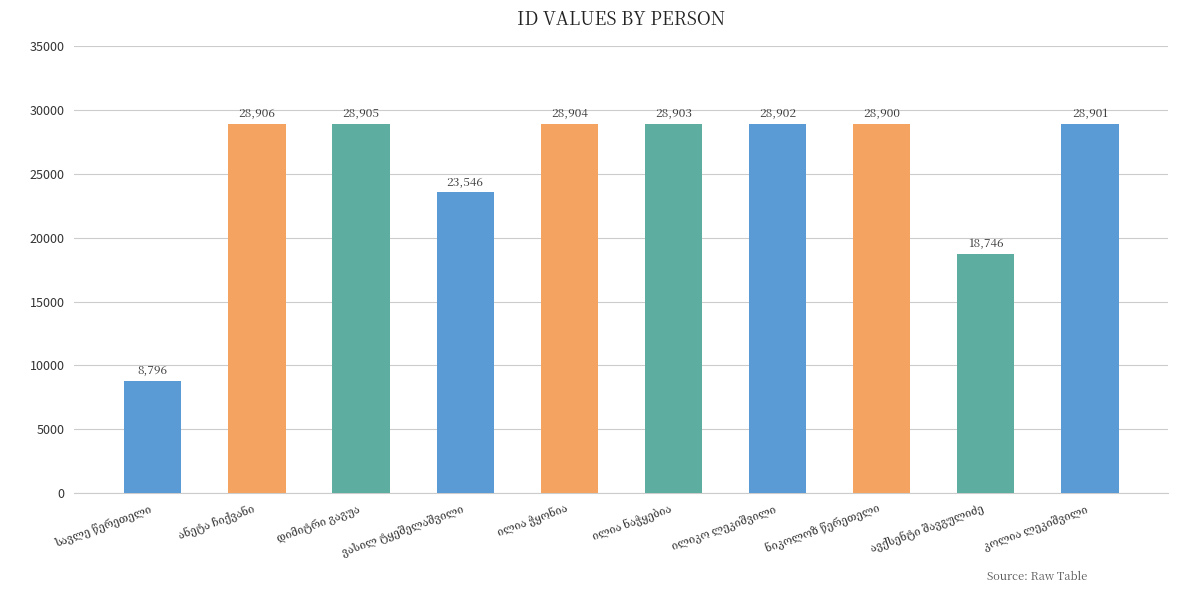

How many categories are shown in the chart?

10